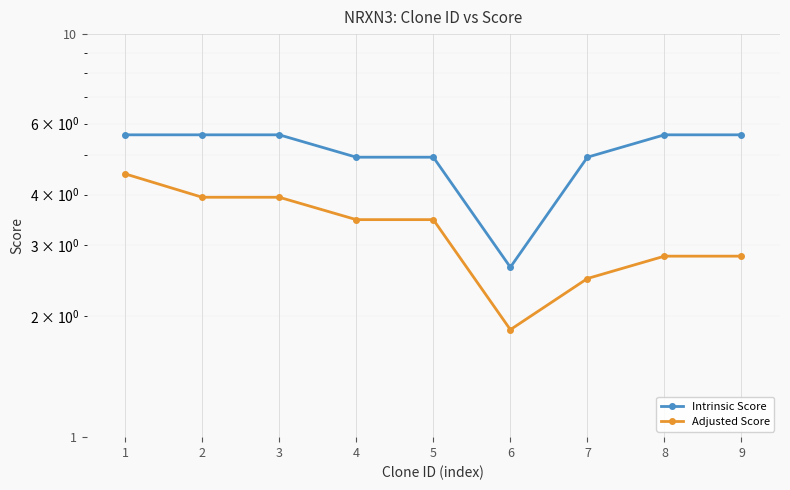

Is it true that Adjusted Score equals 0.8 at 5?

False